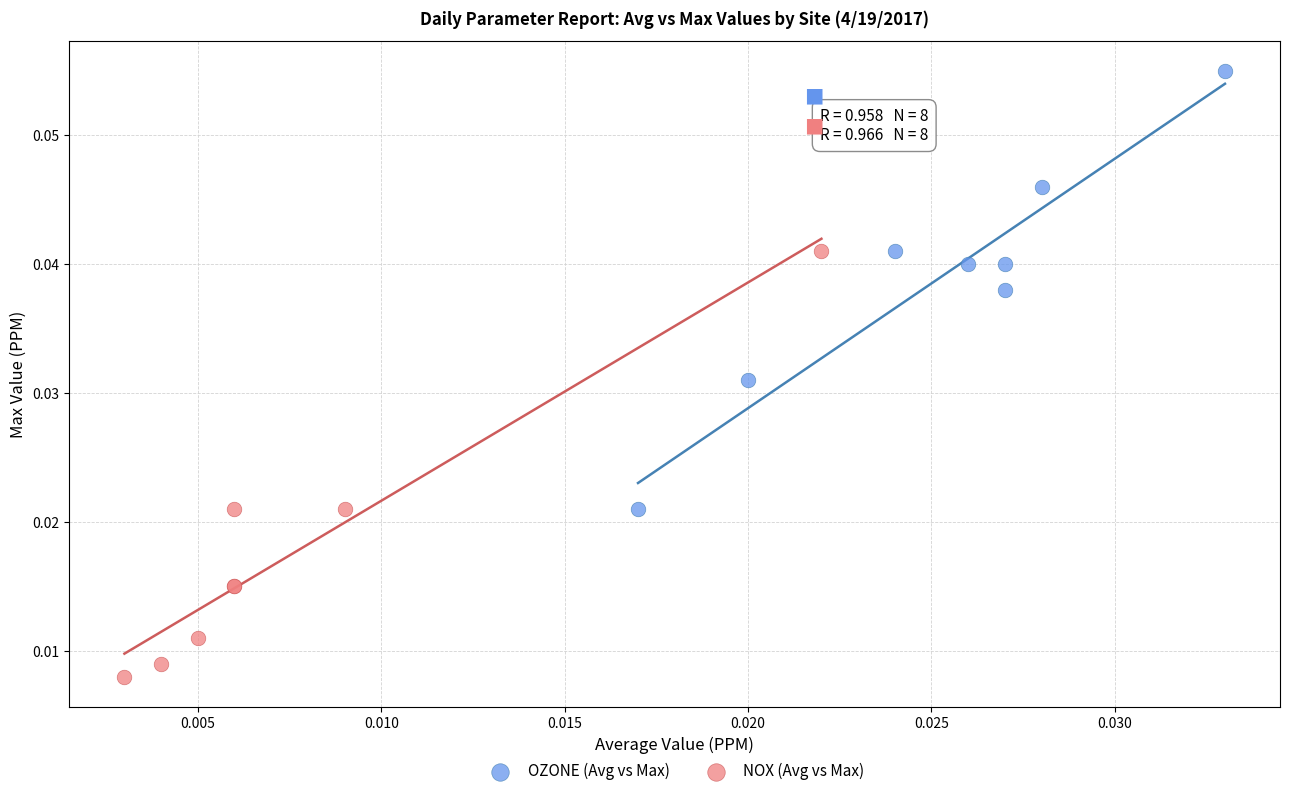

Which series contains the lowest Y value?

NOX (Avg vs Max)